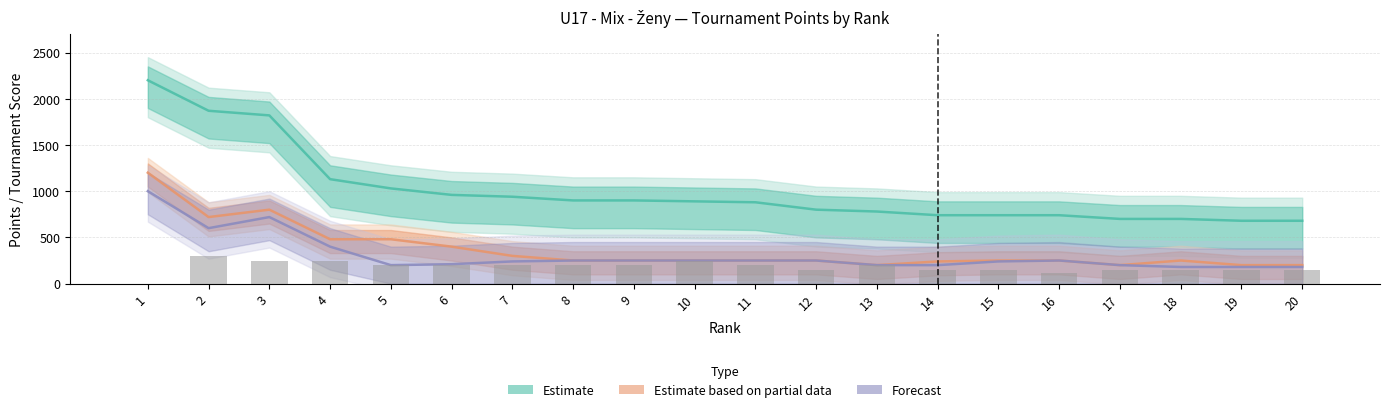

What is the approximate value of col_10_points at 14?

150